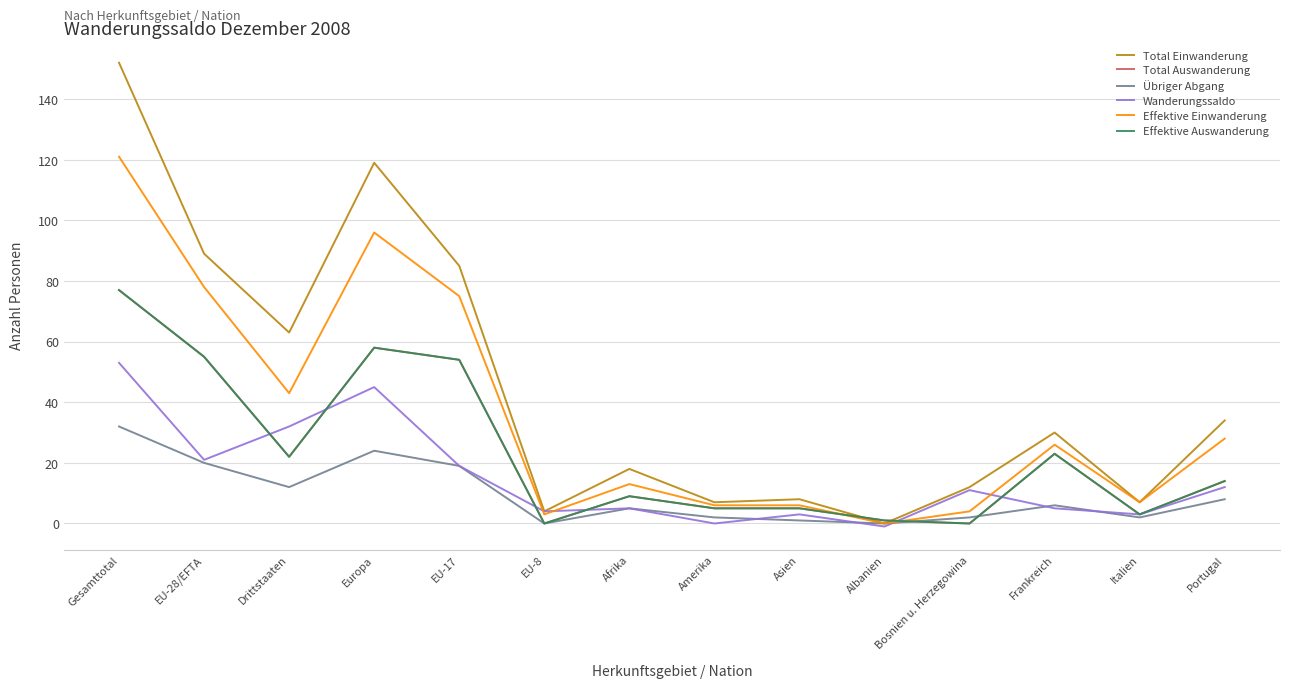

After their last crossing, which series has the higher values: Total Einwanderung or Effektive Auswanderung?

Total Einwanderung